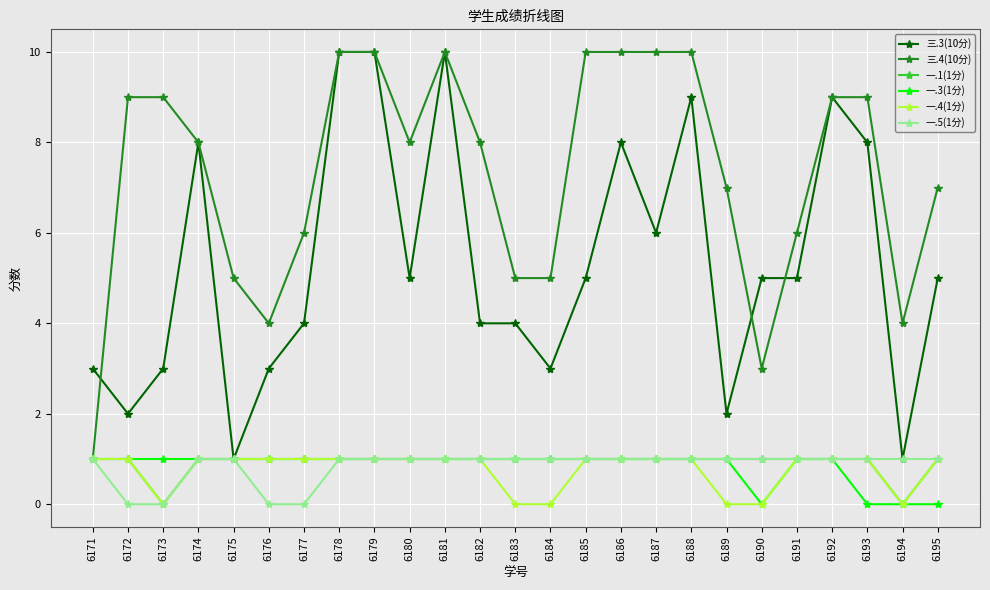

Between 6171 and 6188, which series saw the biggest shift?

三.4(10分)